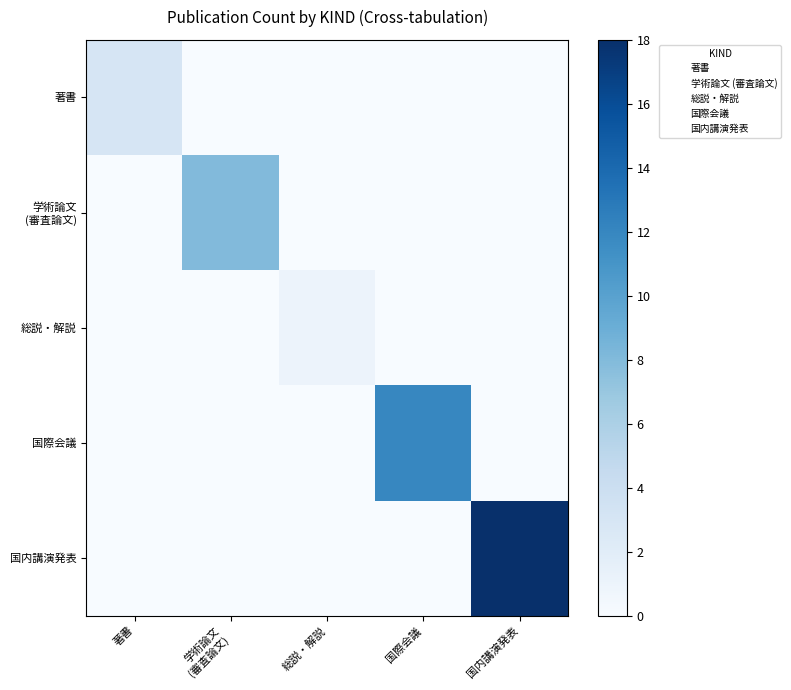

Between 学術論文 (審査論文) and 国際会議, which series saw the biggest shift?

国際会議